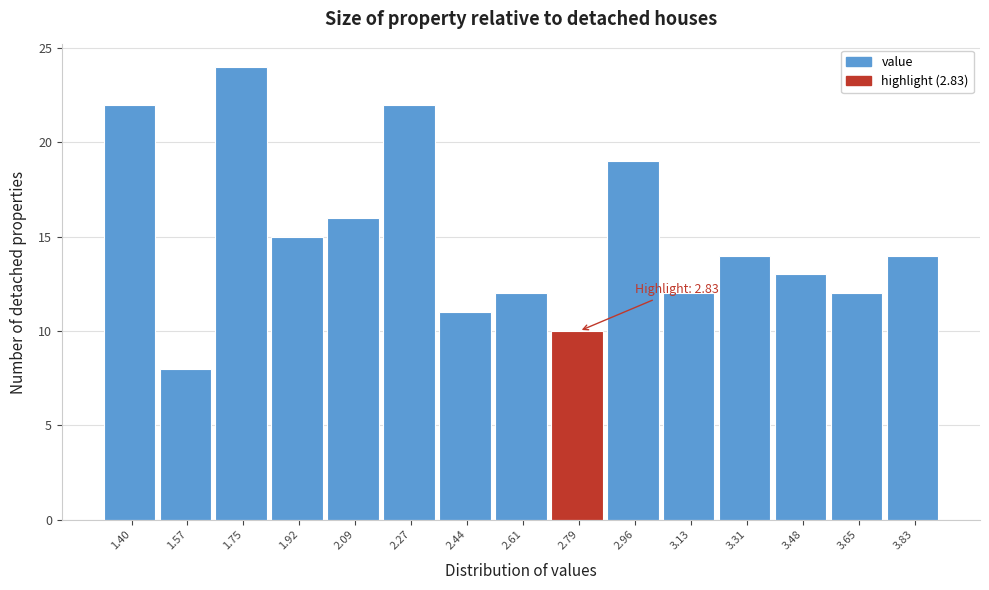

Reading left to right, transcribe all the data shown in this chart.

1.40=22	1.57=8	1.75=24	1.92=15	2.09=16	2.27=22	2.44=11	2.61=12	2.79=10	2.96=19	3.13=12	3.31=14	3.48=13	3.65=12	3.83=14